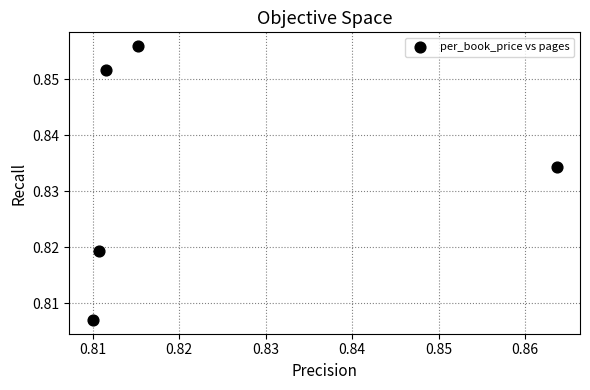

How many points are shown in the scatter plot?

5